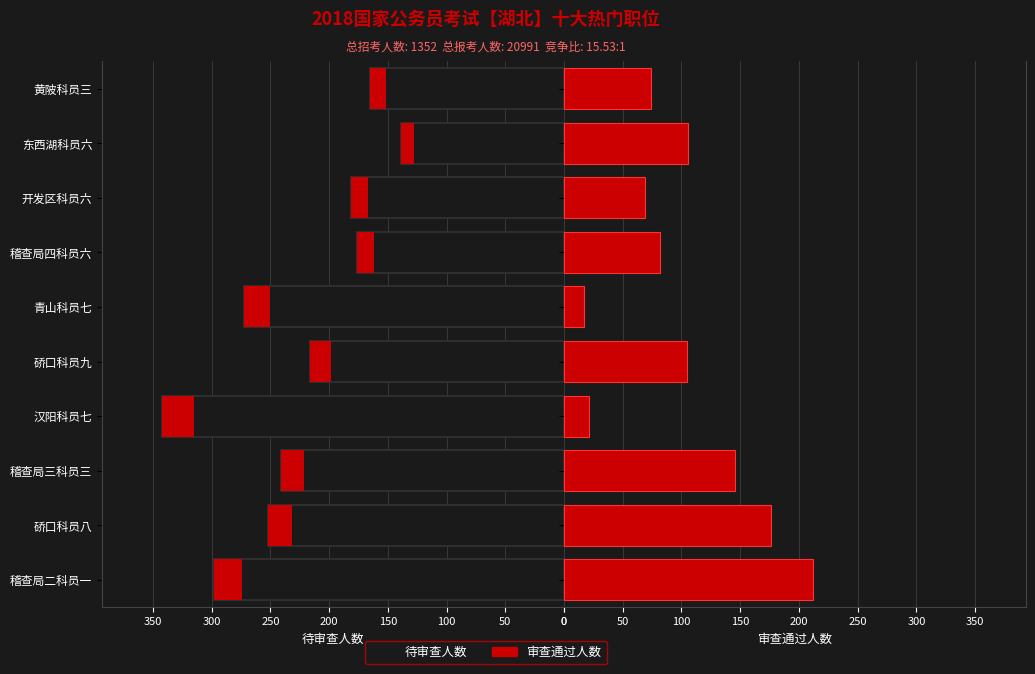

What is the value of the 待审查人数 bar at the 8th from the left?

181